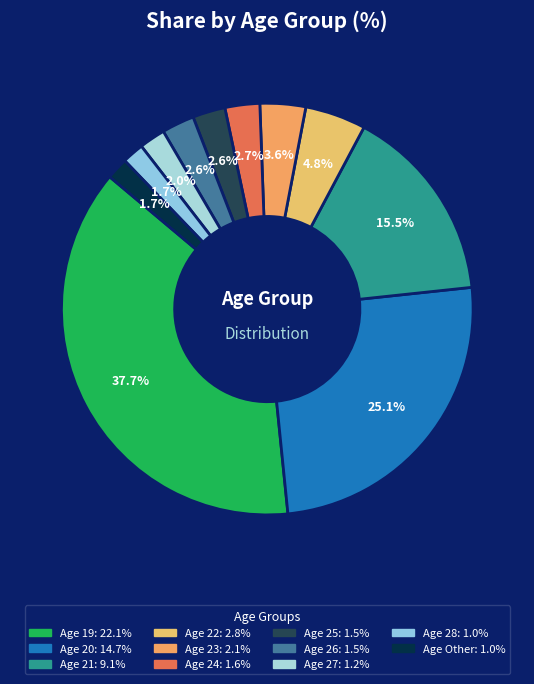

How many slices are in this pie chart?

11